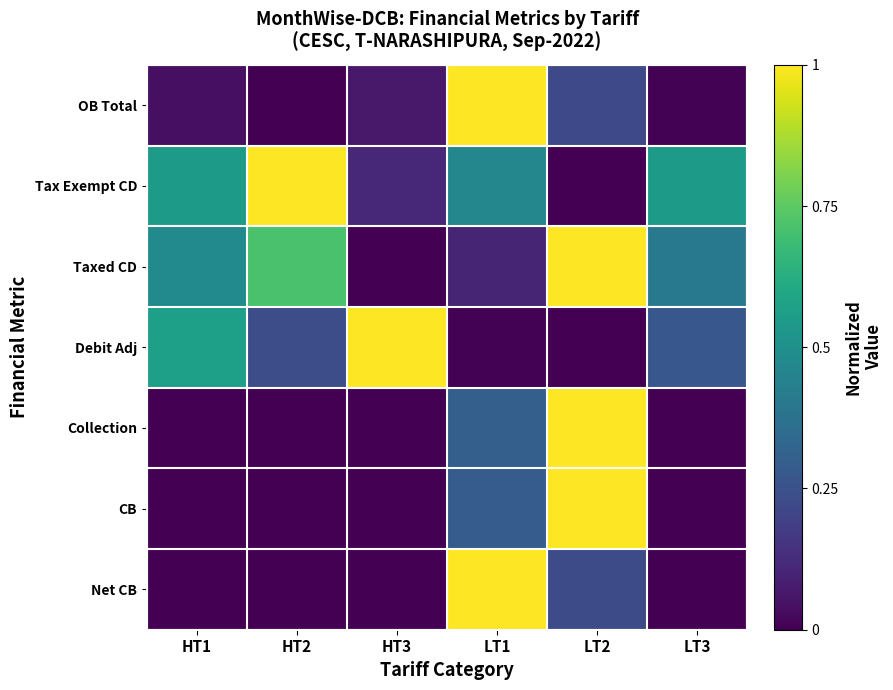

Reading right to left, what are all the values shown in this chart?

OB Total: LT3=0.0	LT2=0.2	LT1=1.0	HT3=0.1	HT2=0.0	HT1=0.0
Tax Exempt CD: LT3=0.5	LT2=0.0	LT1=0.5	HT3=0.1	HT2=1.0	HT1=0.5
Taxed CD: LT3=0.4	LT2=1.0	LT1=0.1	HT3=0.0	HT2=0.7	HT1=0.5
Debit Adj: LT3=0.3	LT2=0.0	LT1=0.0	HT3=1.0	HT2=0.2	HT1=0.6
Collection: LT3=0.0	LT2=1.0	LT1=0.3	HT3=0.0	HT2=0.0	HT1=0.0
CB: LT3=0.0	LT2=1.0	LT1=0.3	HT3=0.0	HT2=0.0	HT1=0.0
Net CB: LT3=0.0	LT2=0.2	LT1=1.0	HT3=0.0	HT2=0.0	HT1=0.0